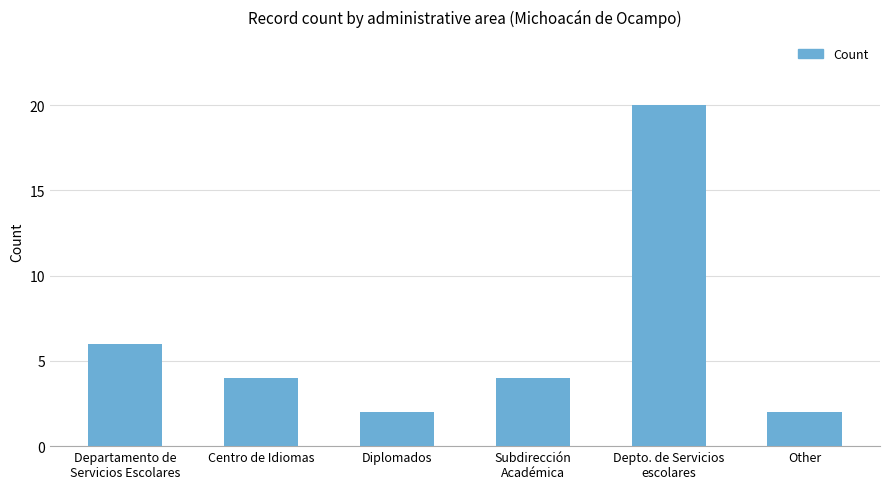

Reading left to right, list all the values displayed in this chart.

Departamento de
Servicios Escolares=6	Centro de Idiomas=4	Diplomados=2	Subdirección
Académica=4	Depto. de Servicios
escolares=20	Other=2